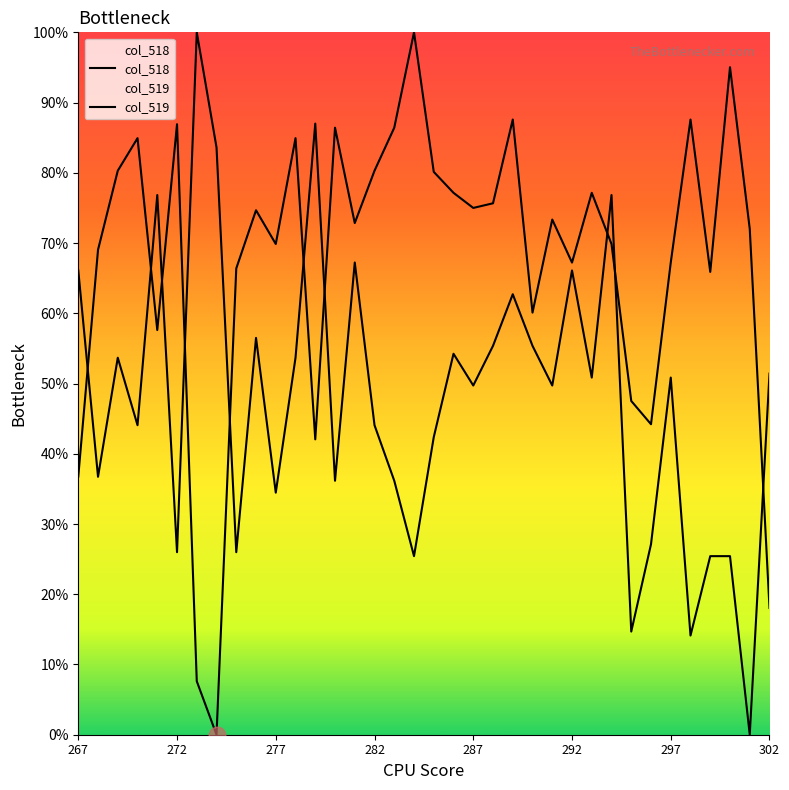

How many interior local valleys does the col_519 series have?

13